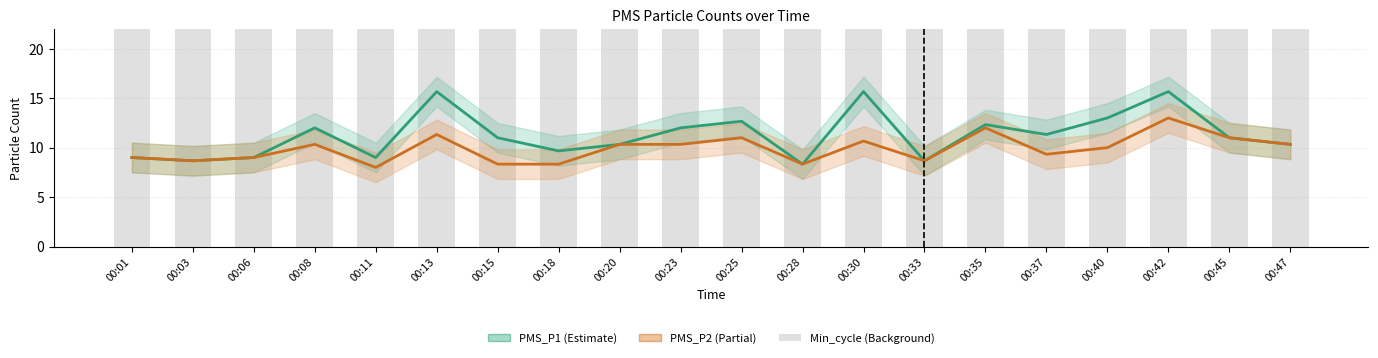

The value of PMS_P1 at 00:20 is 10.3. True or false?

True